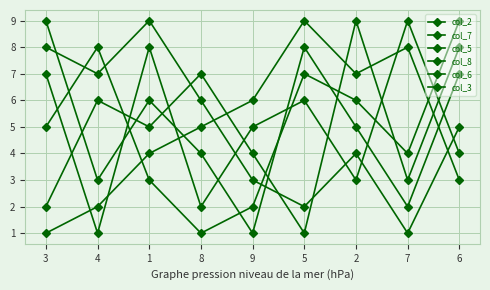

What is the total value across all series at 2?

34